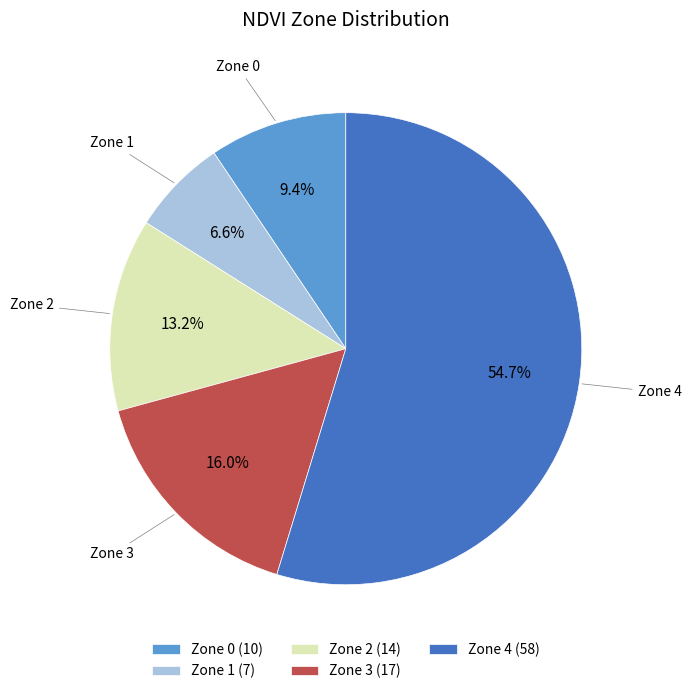

Approximately how many times larger is the value at Zone 2 (14) compared to Zone 0 (10)?

1.4